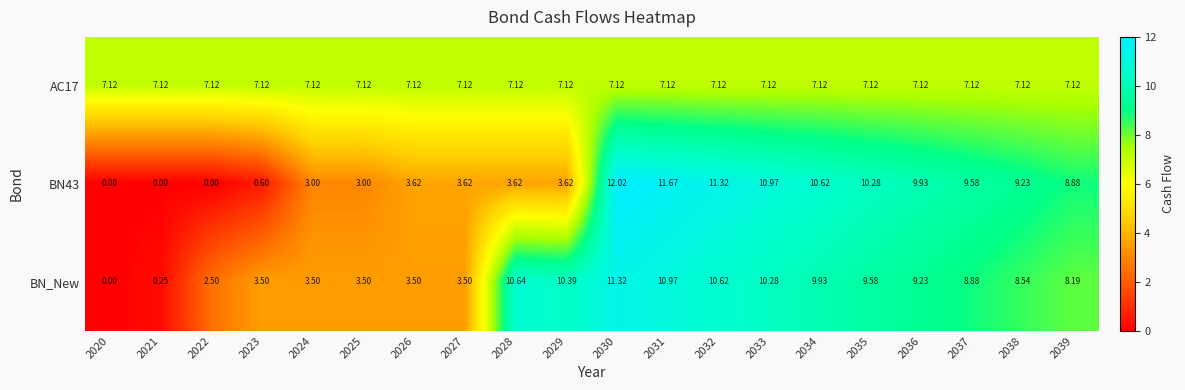

At which category is the sum across all series the highest?

2030